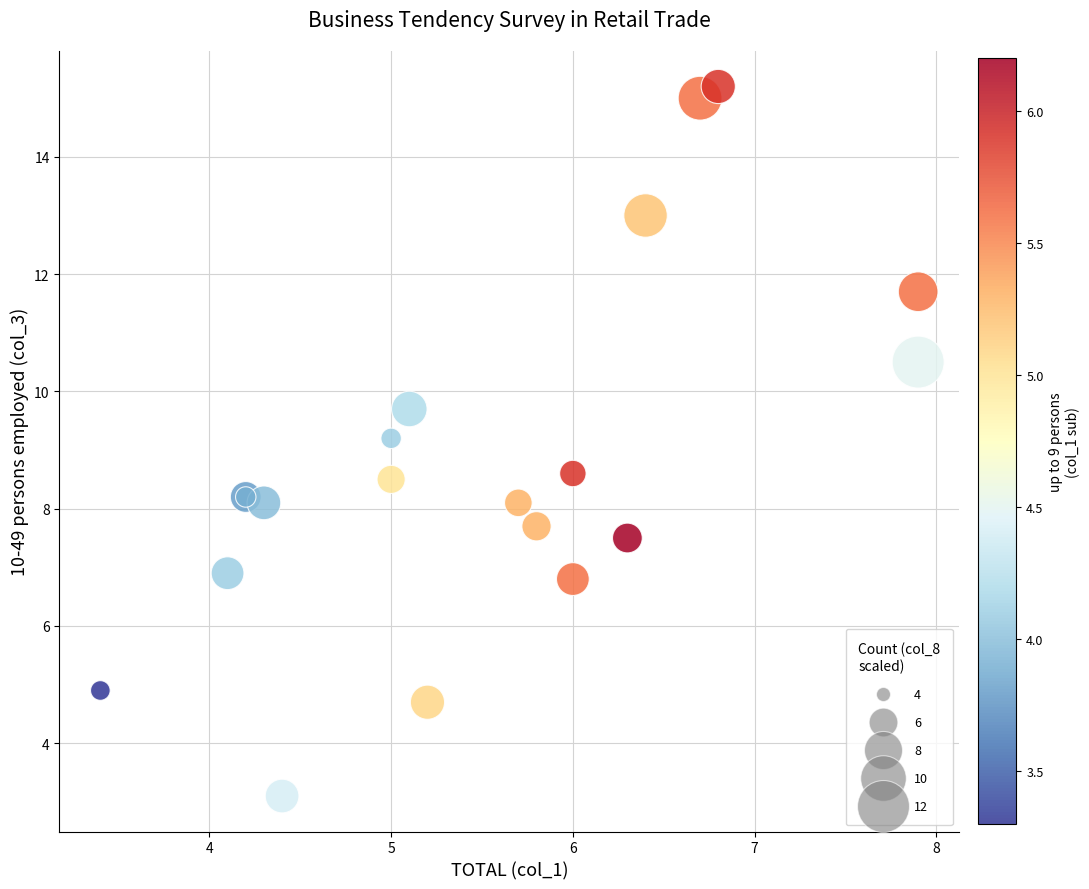

What Y value in the scatter plot is closest to 9?

9.2